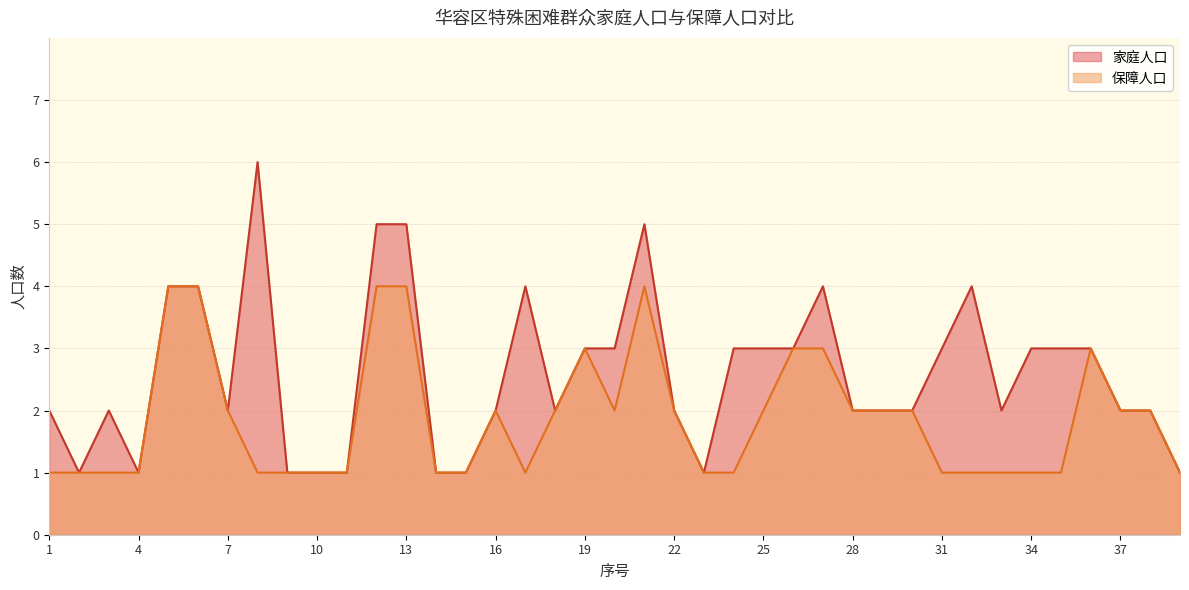

Which series has the largest total across all categories?

家庭人口